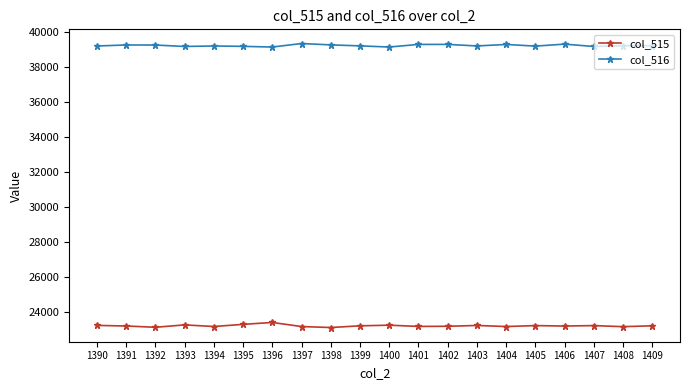

What is the difference between the col_515 values at 1391 and 1393?

63